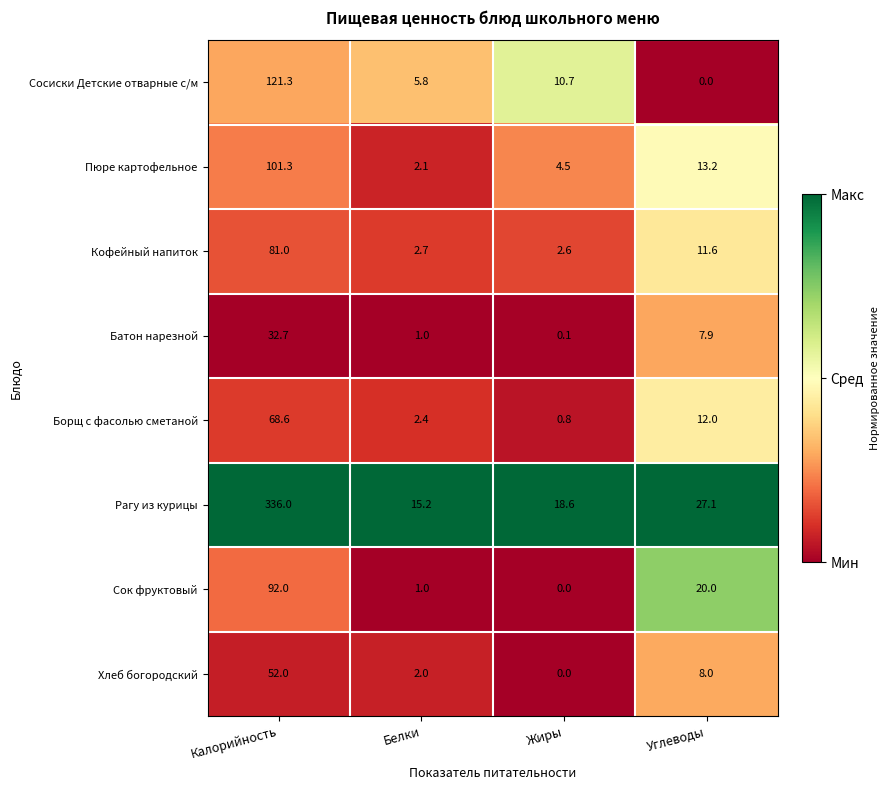

The value of Сок фруктовый at Углеводы is 20.0. True or false?

True